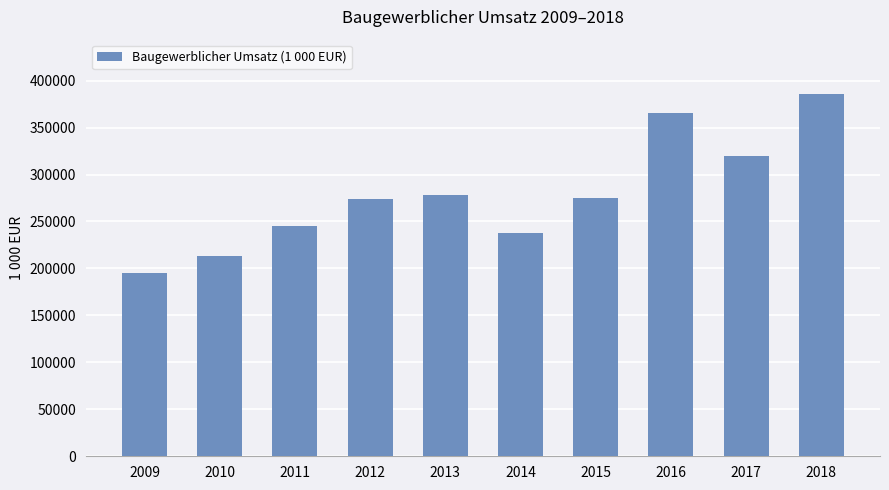

What is the approximate value at 2012, to the nearest 50?

274300